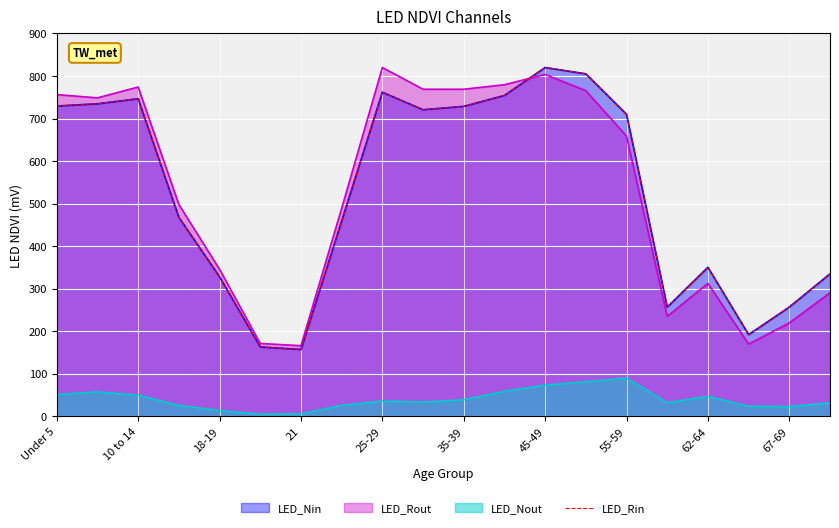

True or false: the data has more than 2 interior local peaks.

True